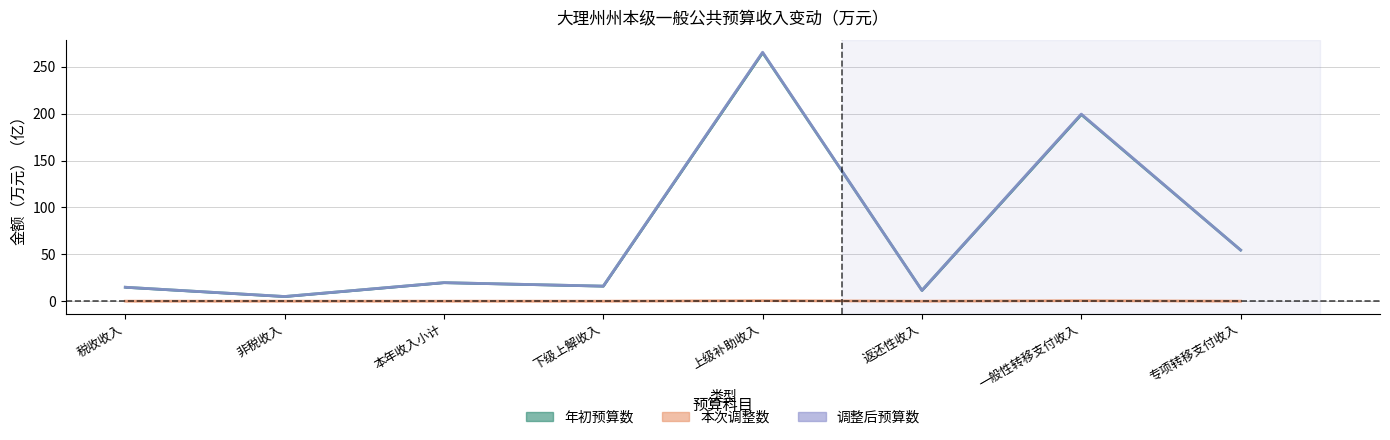

Count the 本次调整数 values in the range 0 to 1.

8